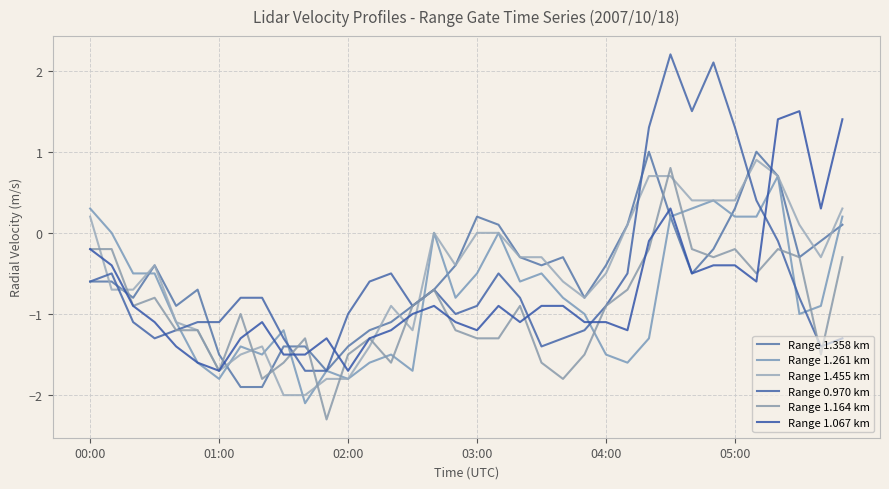

At which category does Range 1.164 km reach its first local peak?

03:00